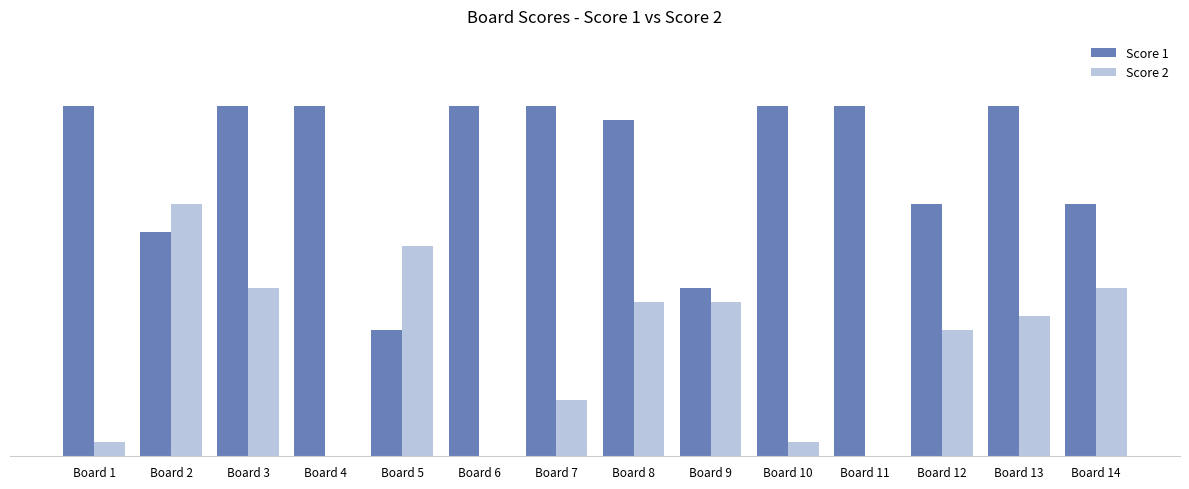

What is the average value of the Score 1 series?

21